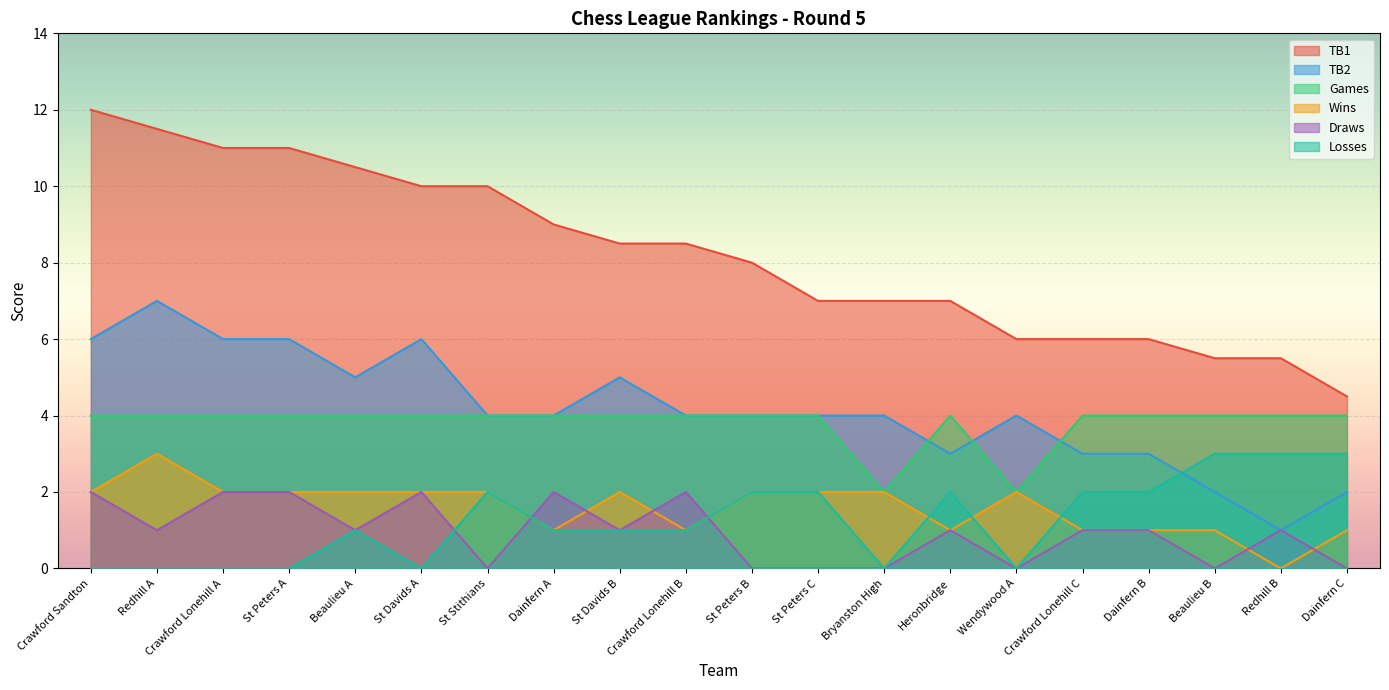

List the labels in order of TB2 value, largest first.

Redhill A, Crawford Sandton, Crawford Lonehill A, St Peters A, St Davids A, Beaulieu A, St Davids B, St Stithians, Dainfern A, Crawford Lonehill B, St Peters B, St Peters C, Bryanston High, Wendywood A, Heronbridge, Crawford Lonehill C, Dainfern B, Beaulieu B, Dainfern C, Redhill B